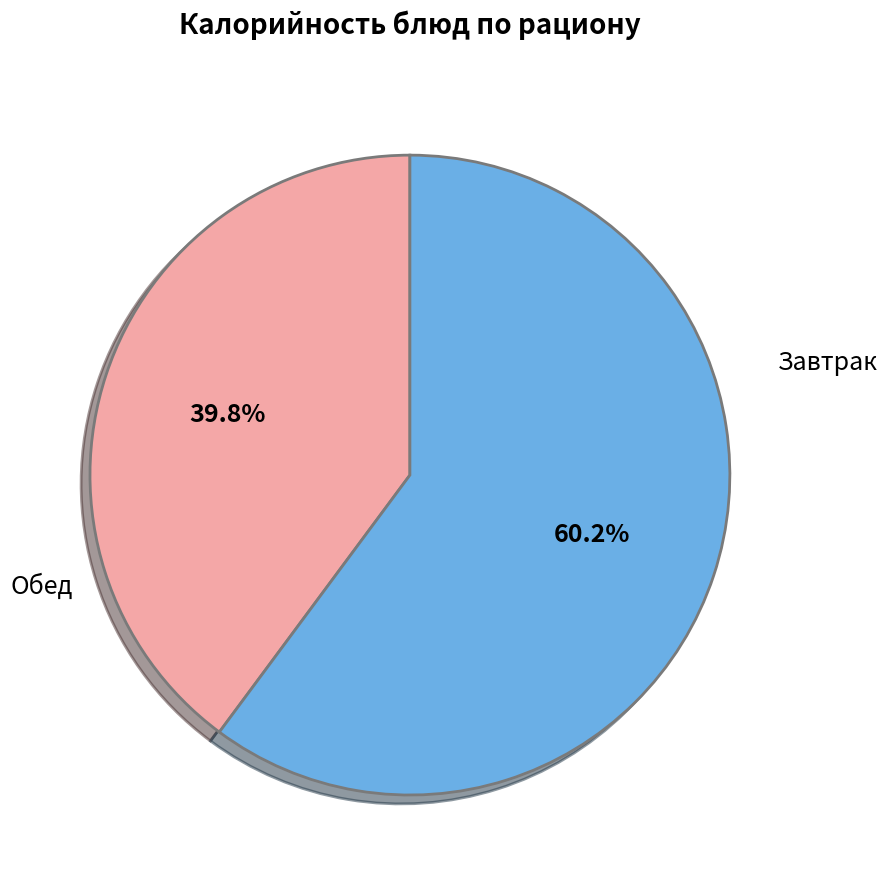

Is there a majority slice in this chart?

Yes